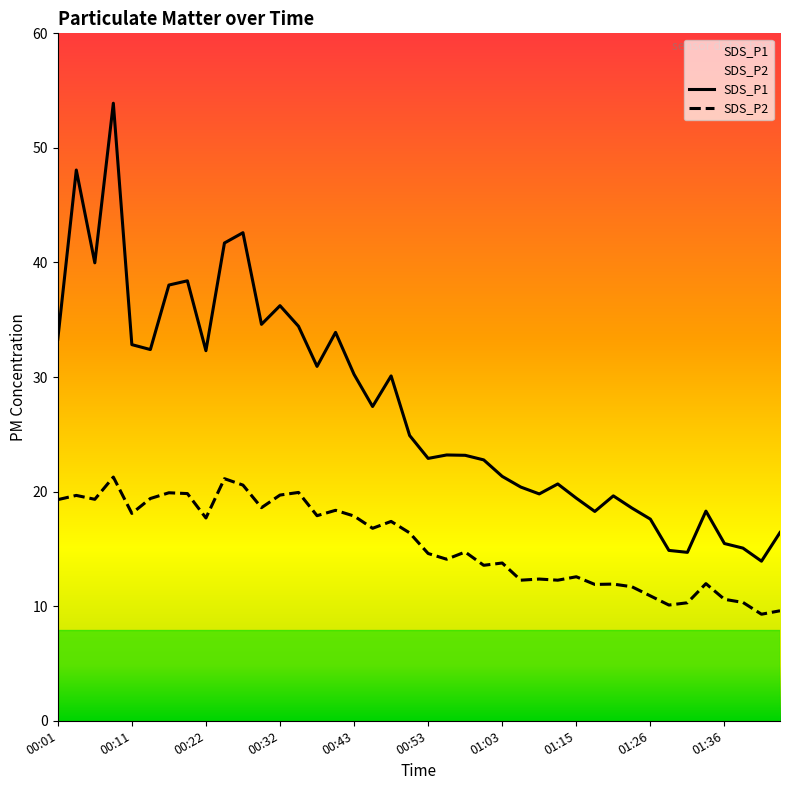

Is the value of SDS_P2 at 00:24 greater than the value of SDS_P1 at 00:35?

No